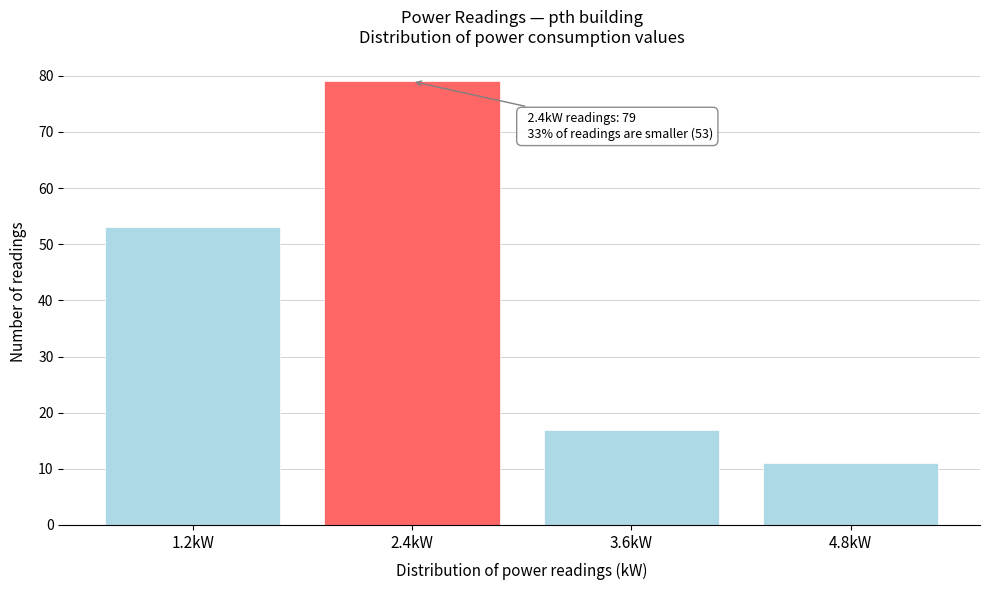

Reading right to left, list all the values displayed in this chart.

11	17	79	53